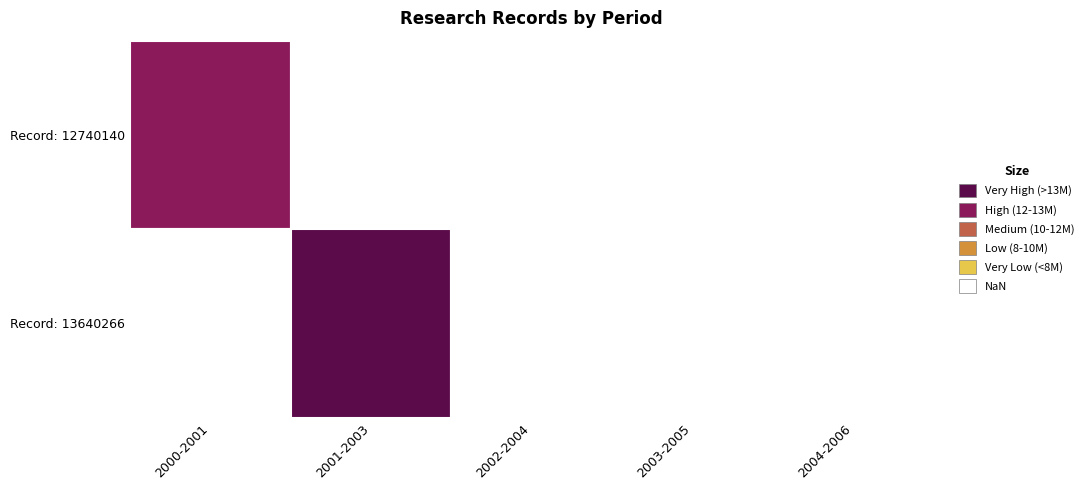

What is the greatest value displayed?

13640266